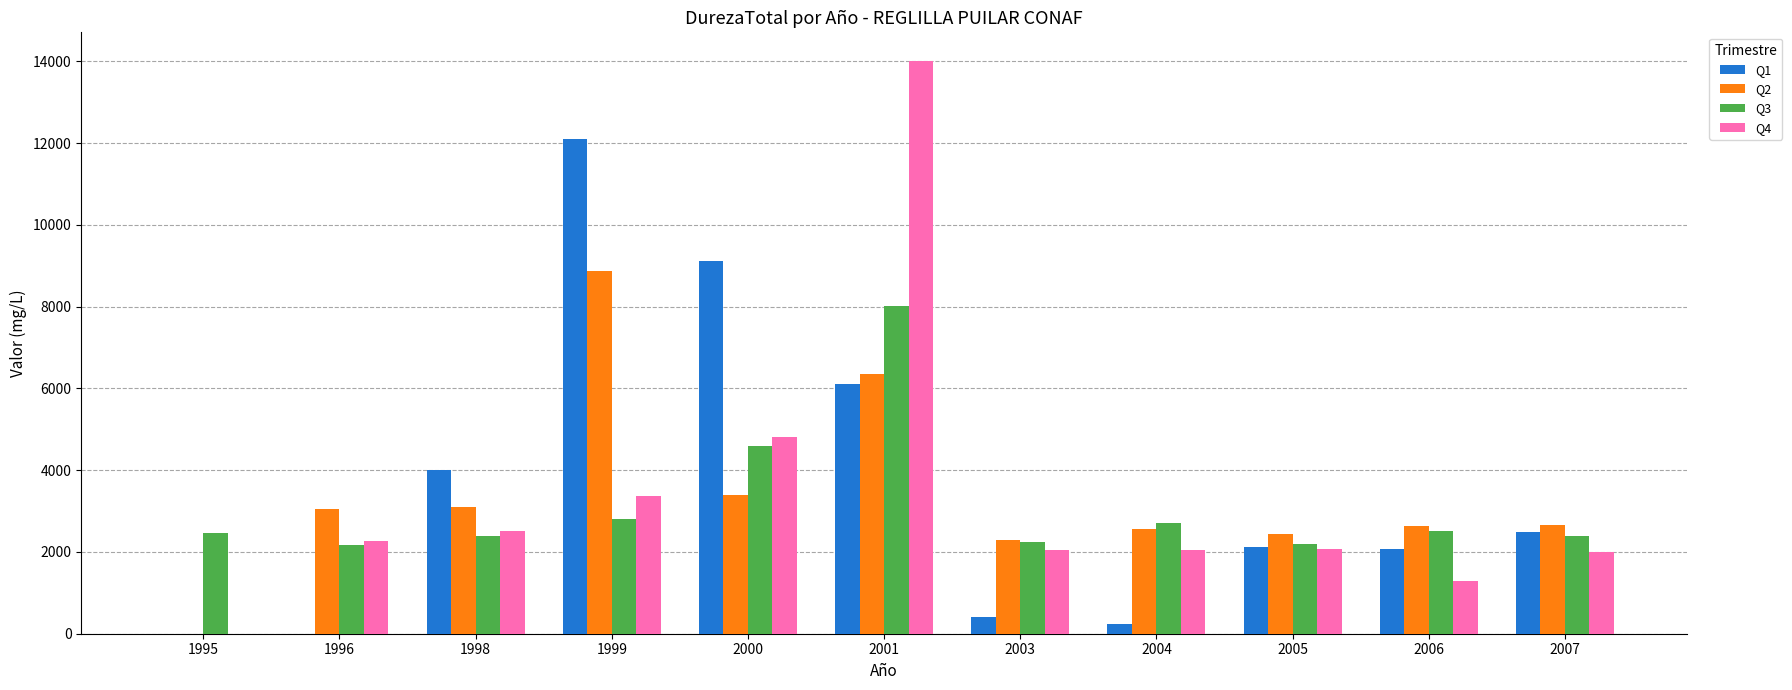

The value of Q4 at 2007 is 2002. True or false?

True